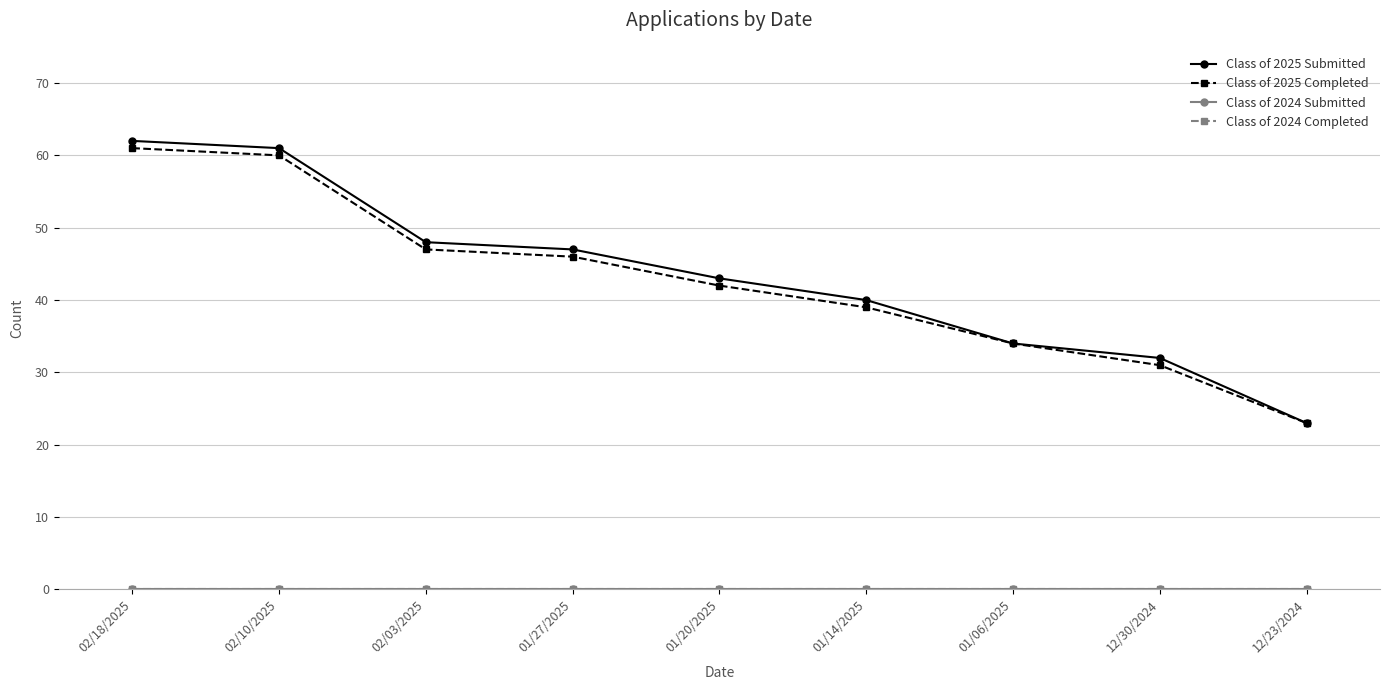

What is the label of the 8th point from the left?

12/30/2024